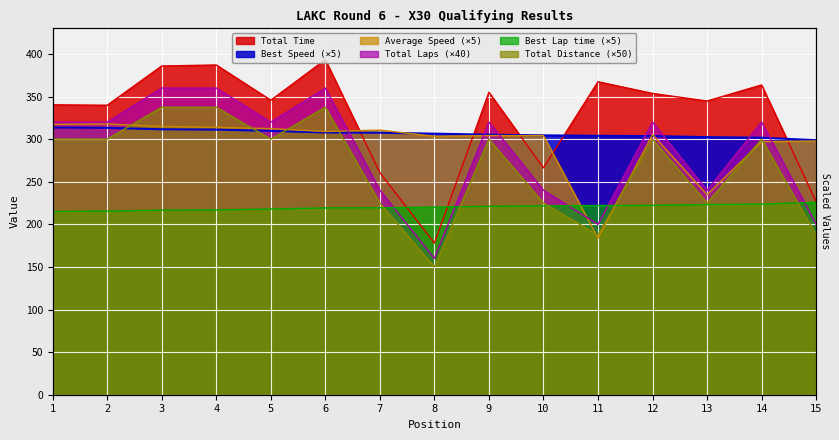

What are all the series names shown in the legend?

Total Laps, Best Lap time, Best Speed, Average Speed, Total Time, Total Distance